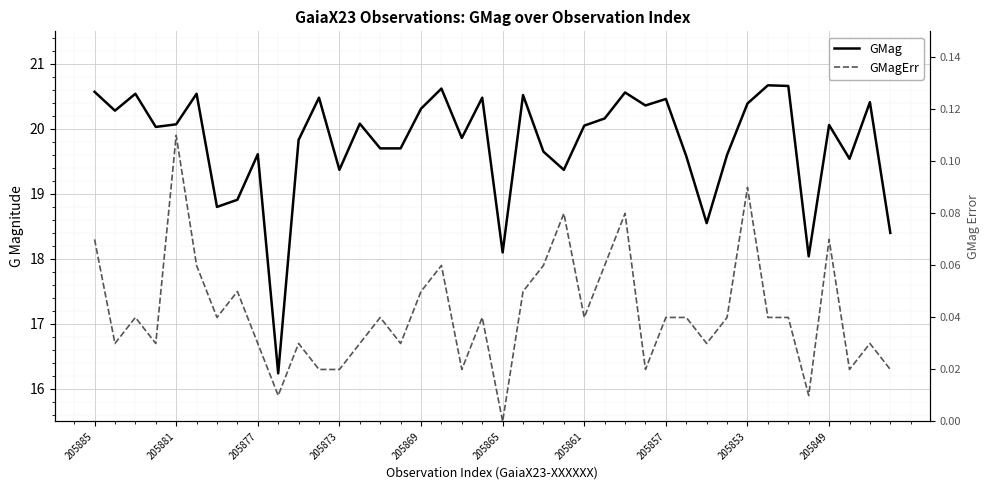

In GMag, how many points are lower than both neighbors (excluding endpoints)?

12